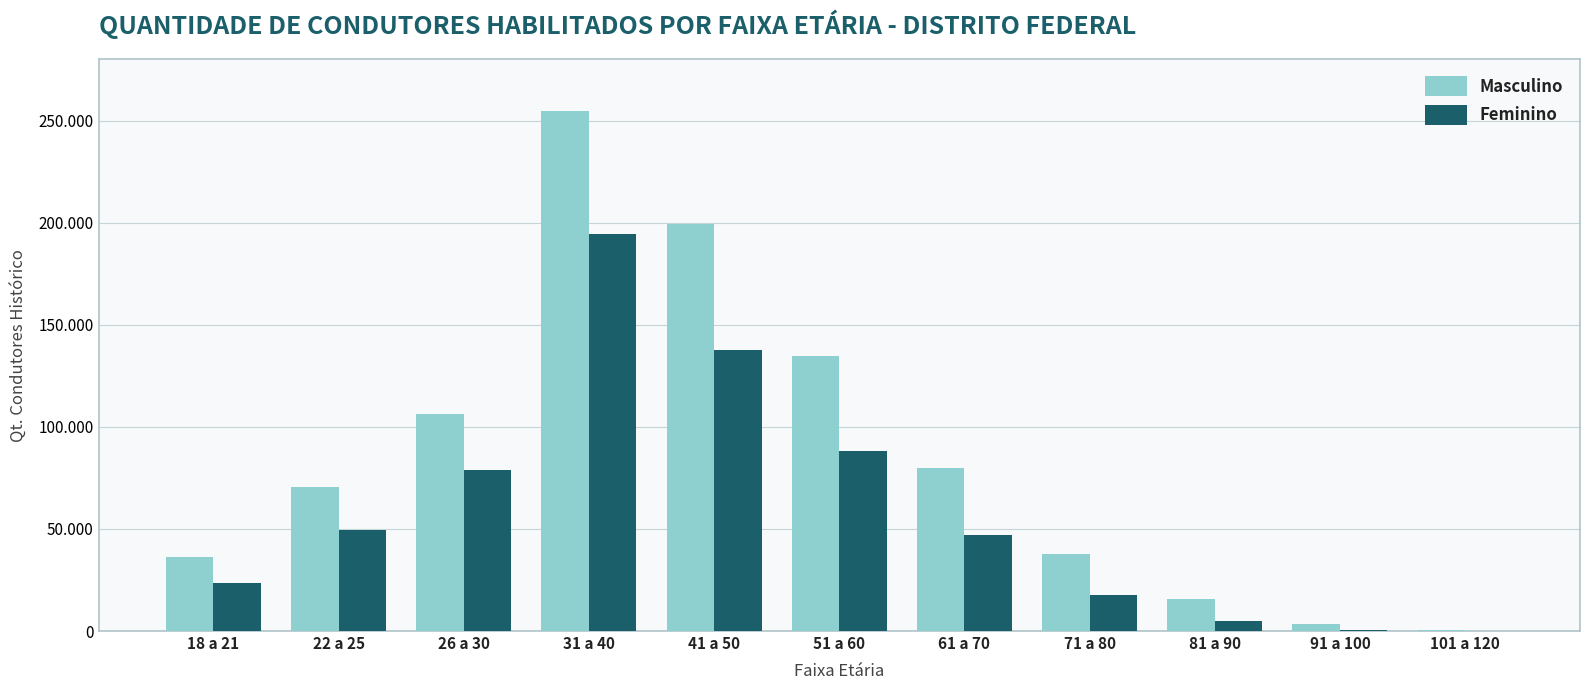

Which has a higher value, 41 a 50 or 101 a 120?

41 a 50